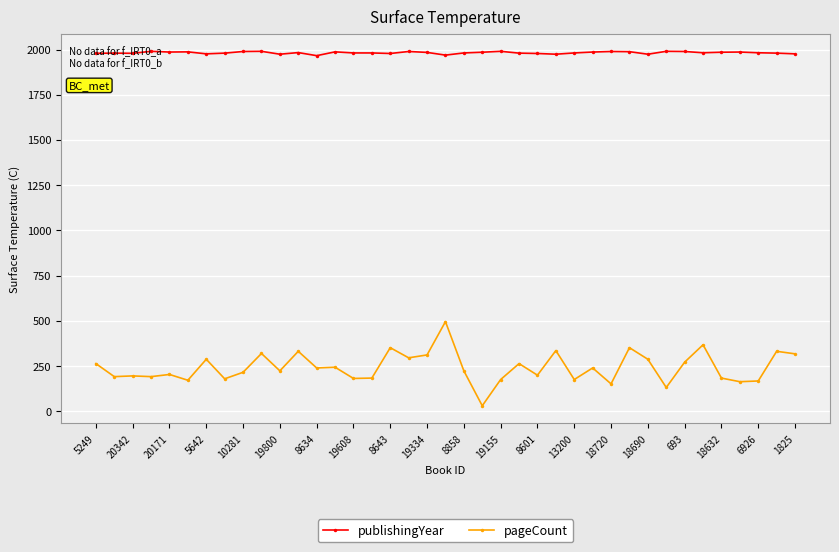

True or false: publishingYear and pageCount intersect in this chart.

False